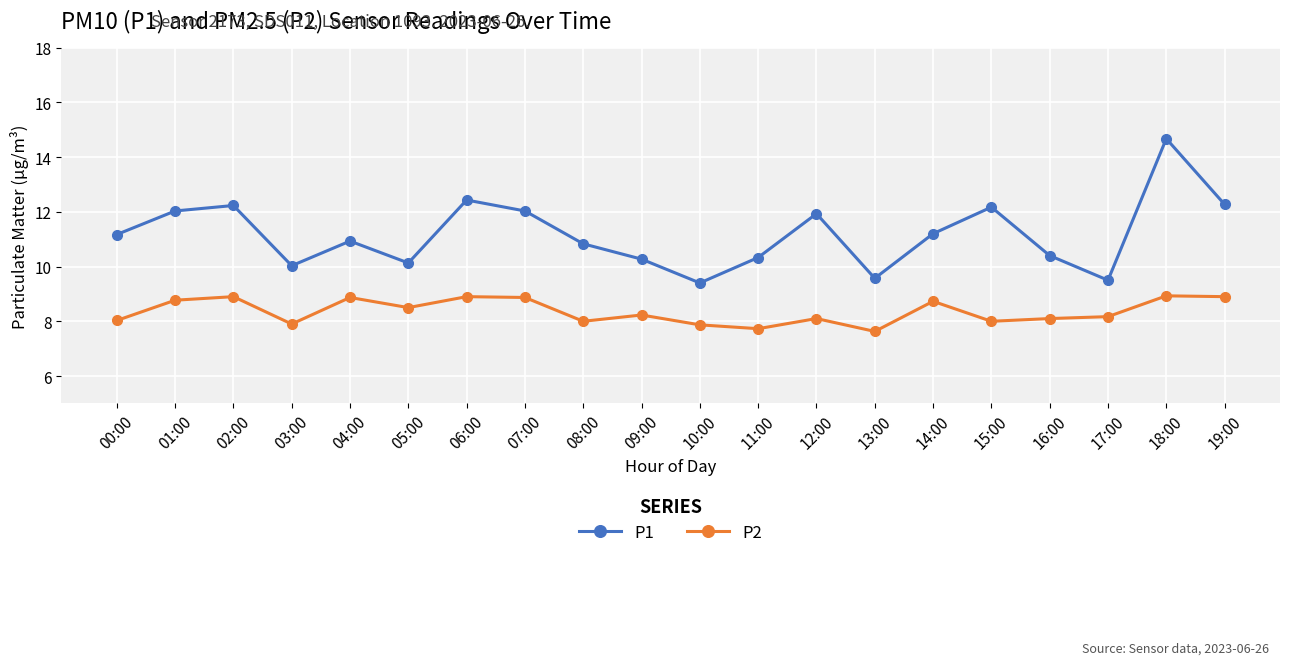

What is the sum of all P2 values?

167.1